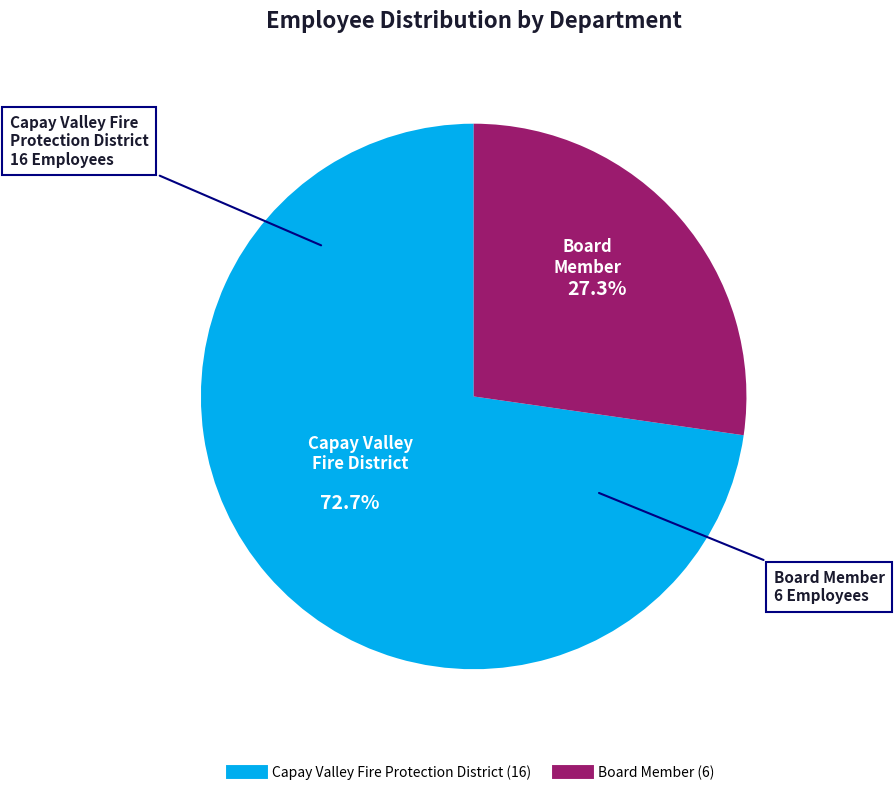

Between Capay Valley Fire Protection District and Board Member, which is larger?

Capay Valley Fire Protection District